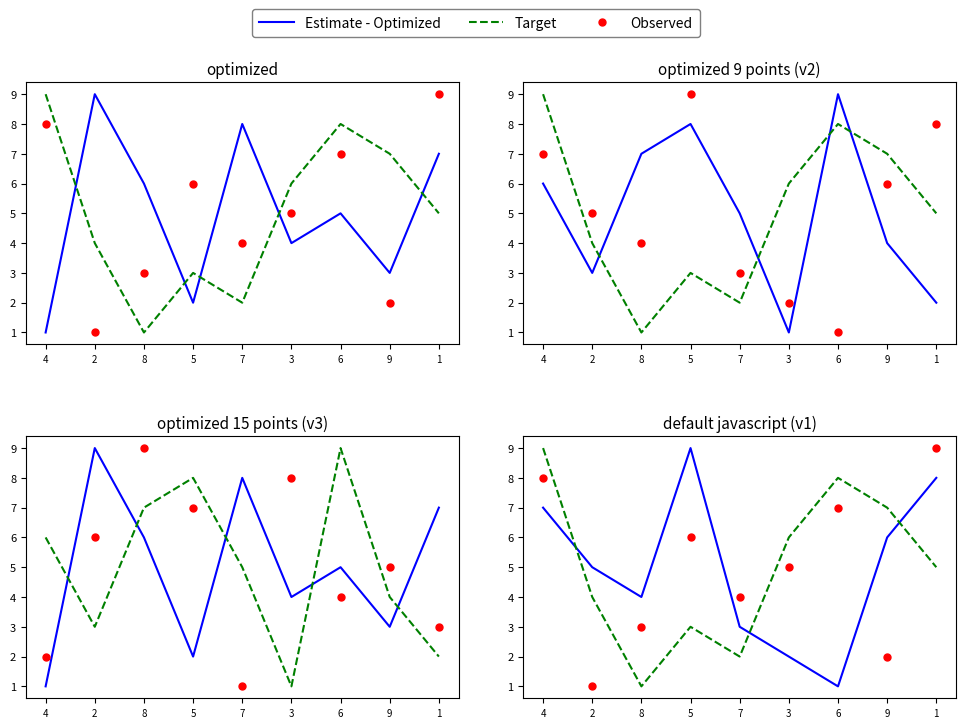

What position from the left is 9?

8